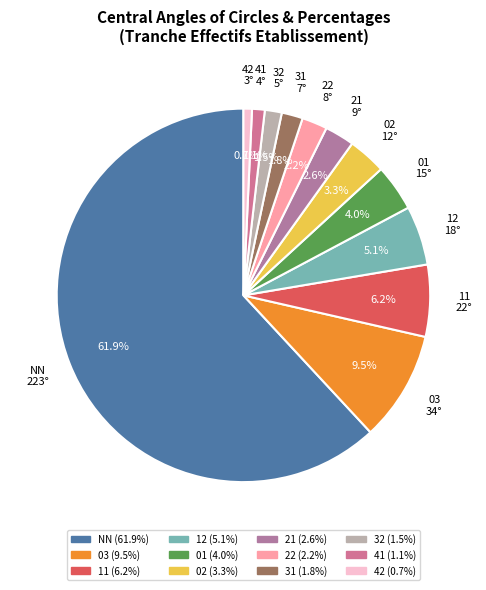

Count the number of slices in the pie.

12